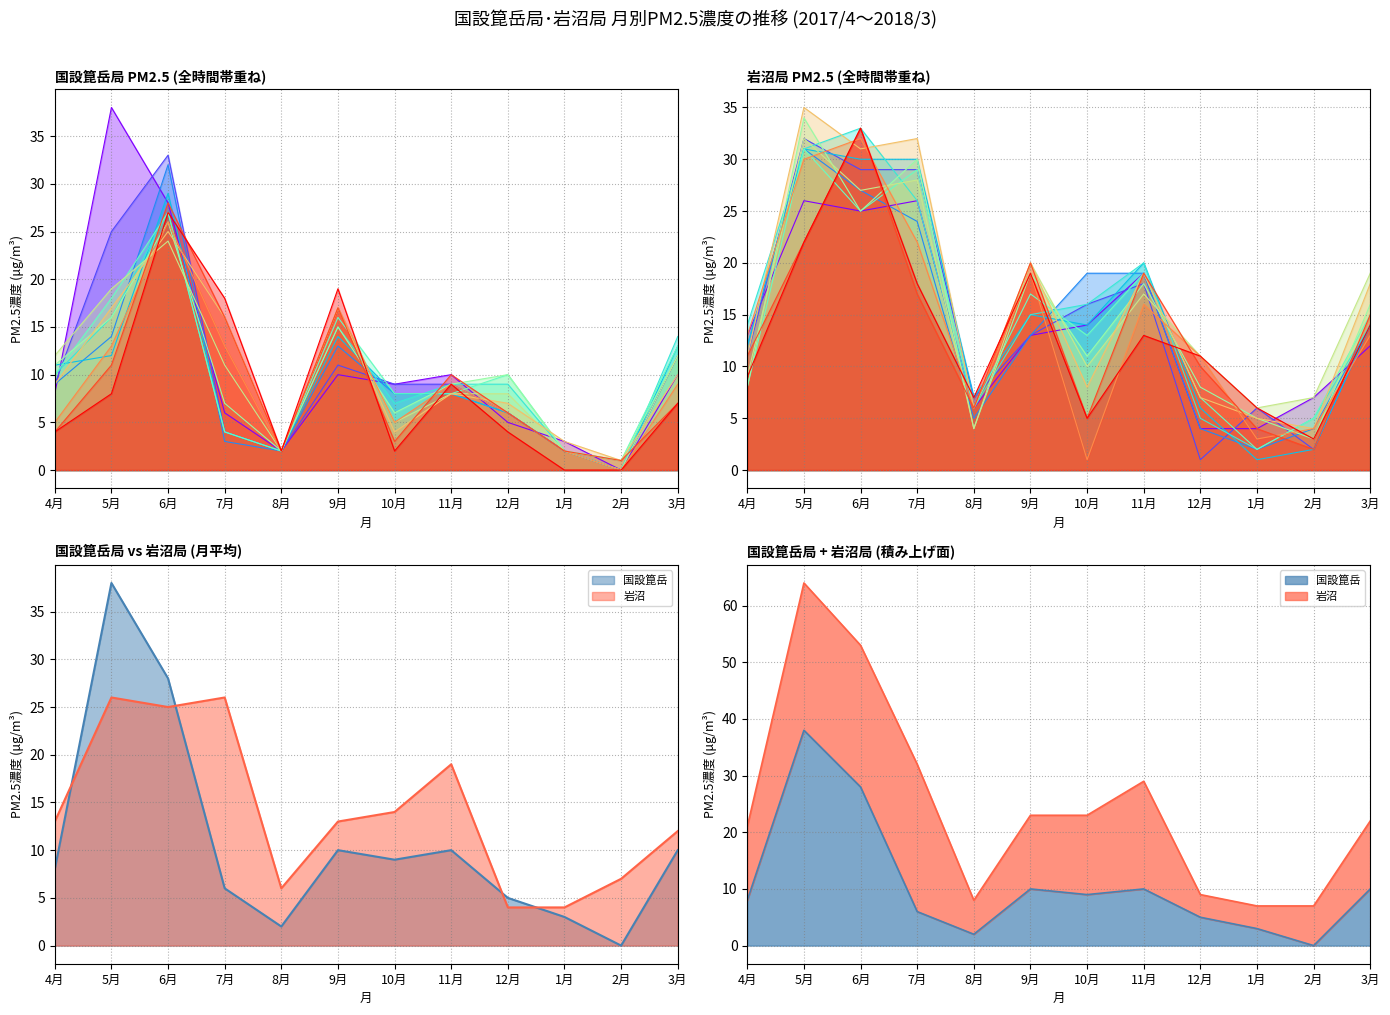

In 岩沼, how many points are higher than both neighbors (excluding endpoints)?

3